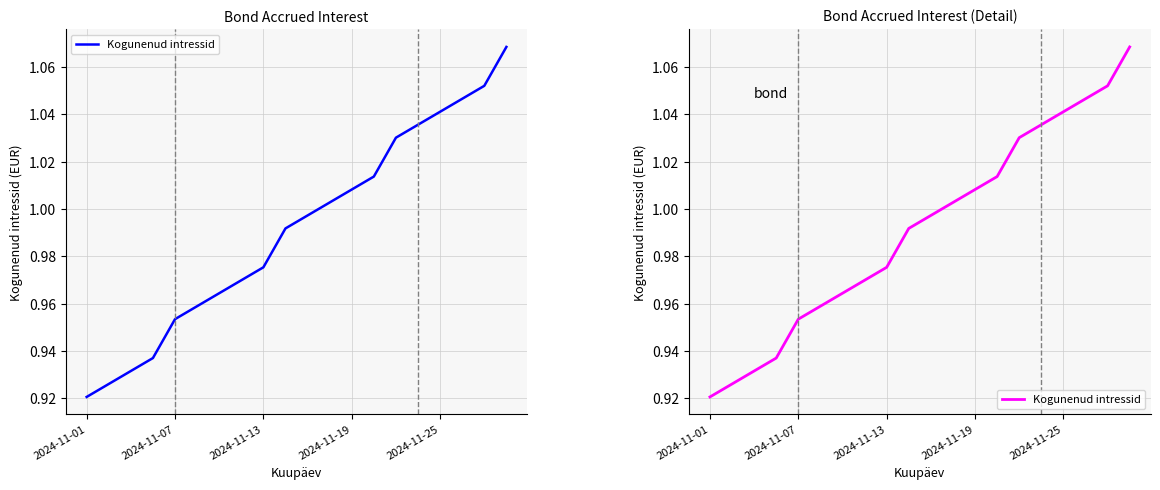

Which series has the widest spread of values?

Kogunenud intressid